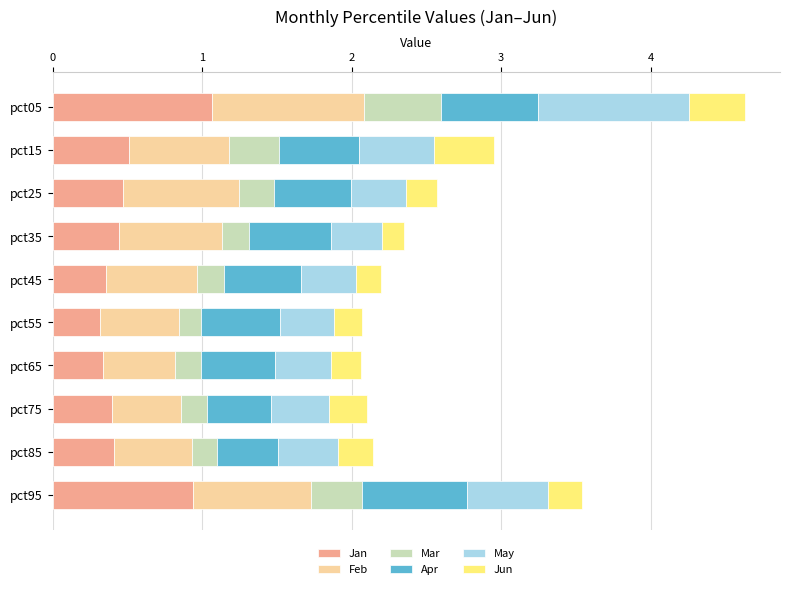

What is the total value across all series at pct65?

2.1